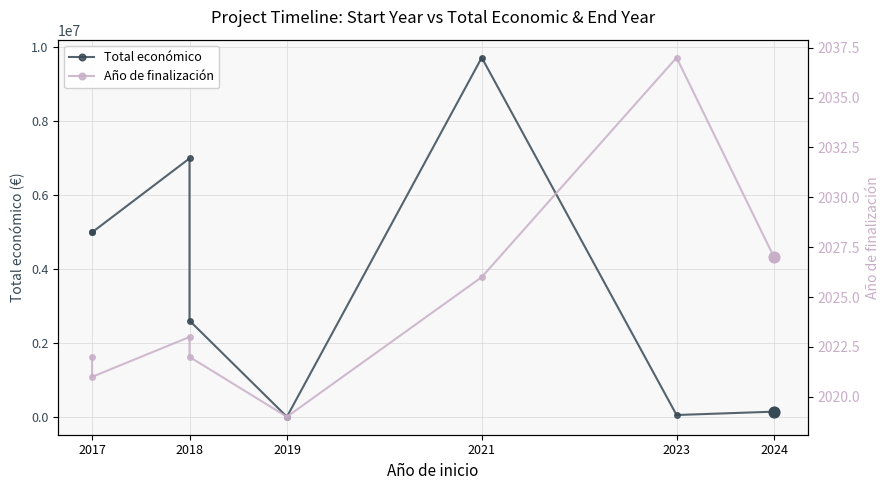

Which series contains the lowest Y value?

Año de finalización